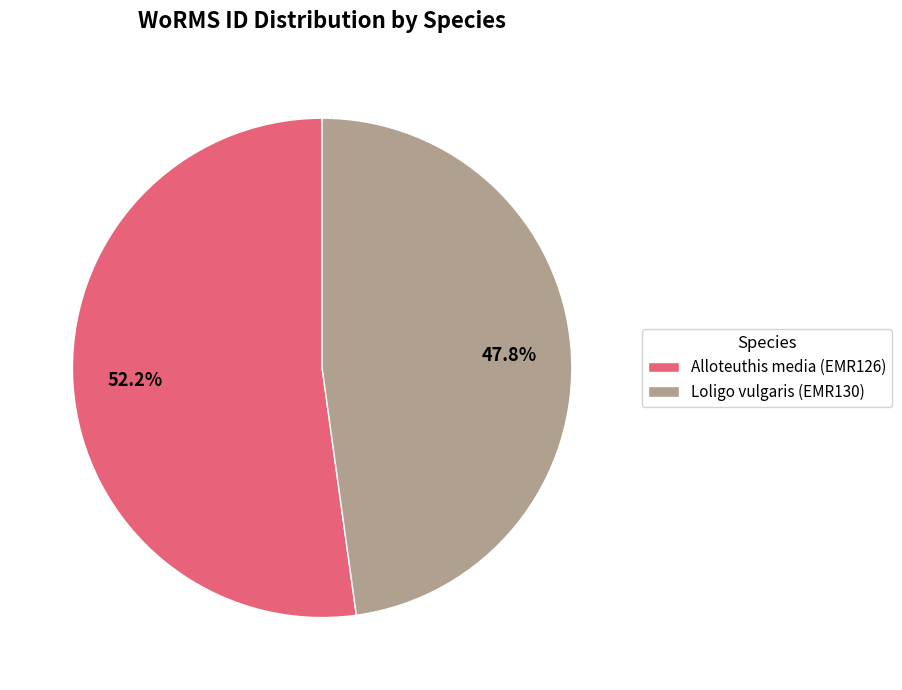

Rank the categories by value from lowest to highest.

Loligo vulgaris, Alloteuthis media